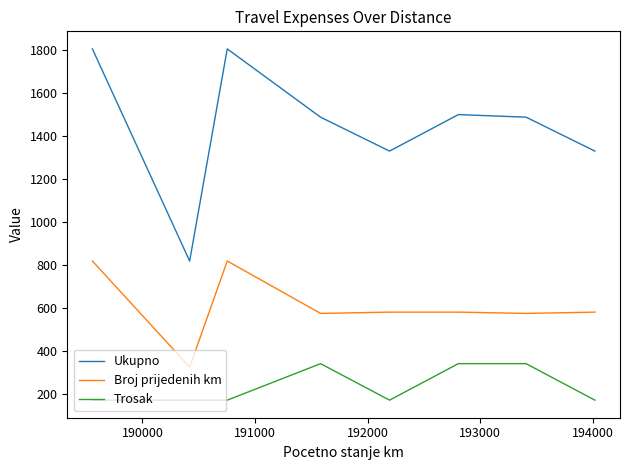

What is the minimum value shown in the chart?

170